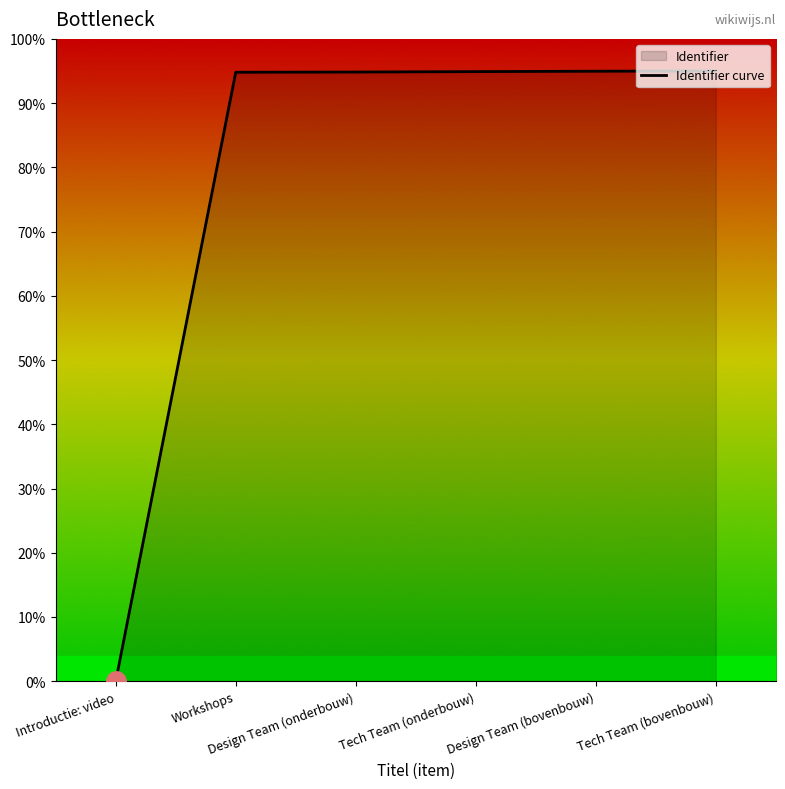

What is the change in value from Design Team (onderbouw) to Tech Team (bovenbouw)?

+0.2